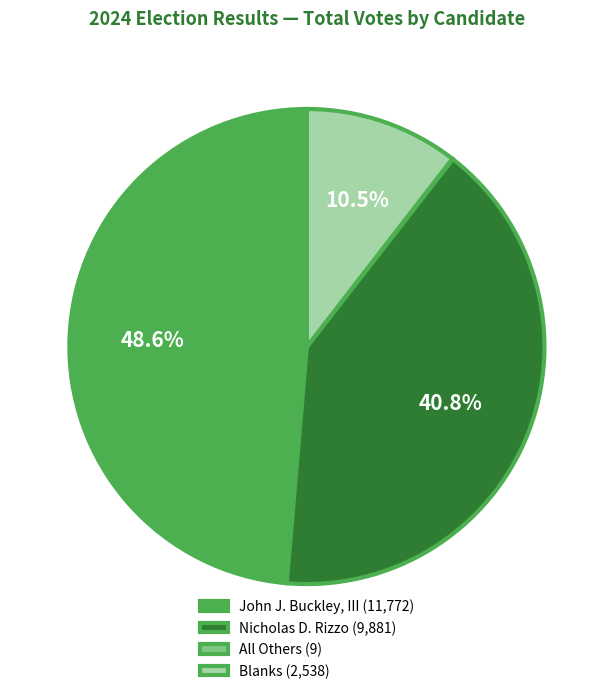

What percentage is NOT represented by Blanks?

89.5%